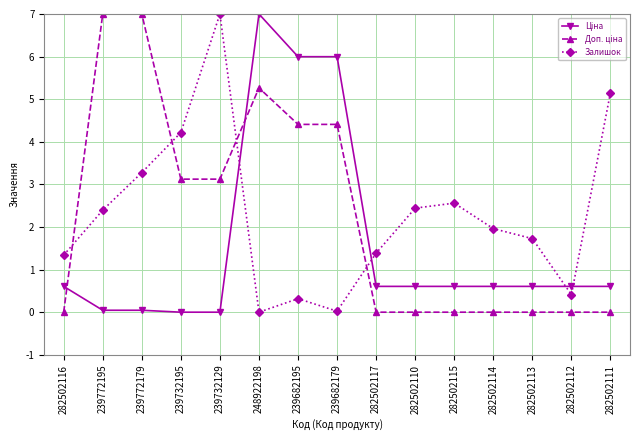

What is the label of the 15th point from the left?

282502111